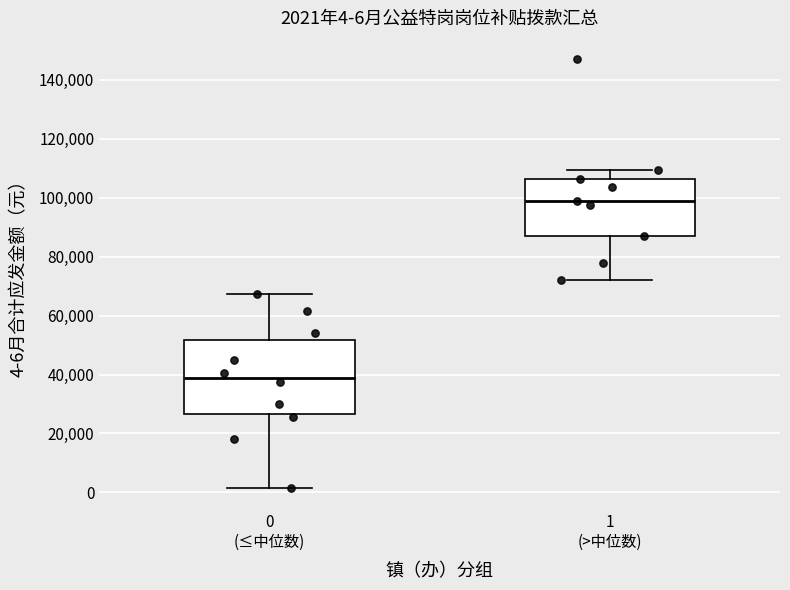

Which box has the highest median line?

1 (>中位数)